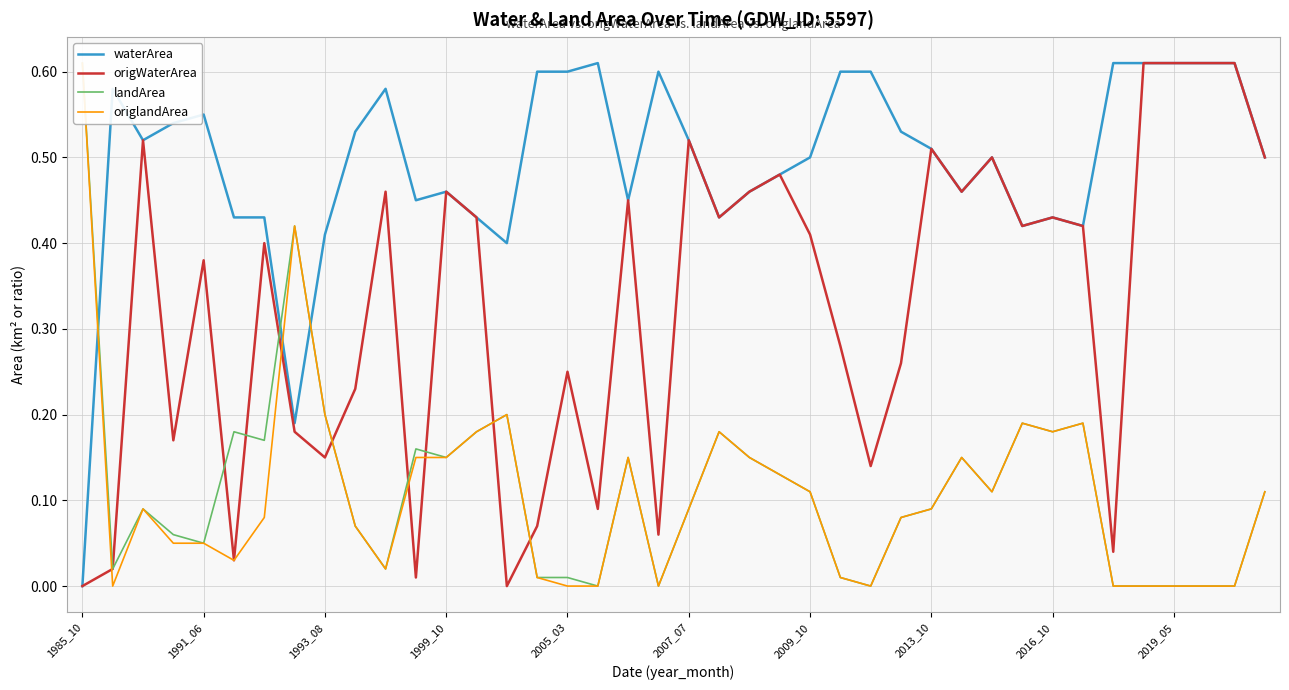

Is this an area chart (filled region under the line)?

No